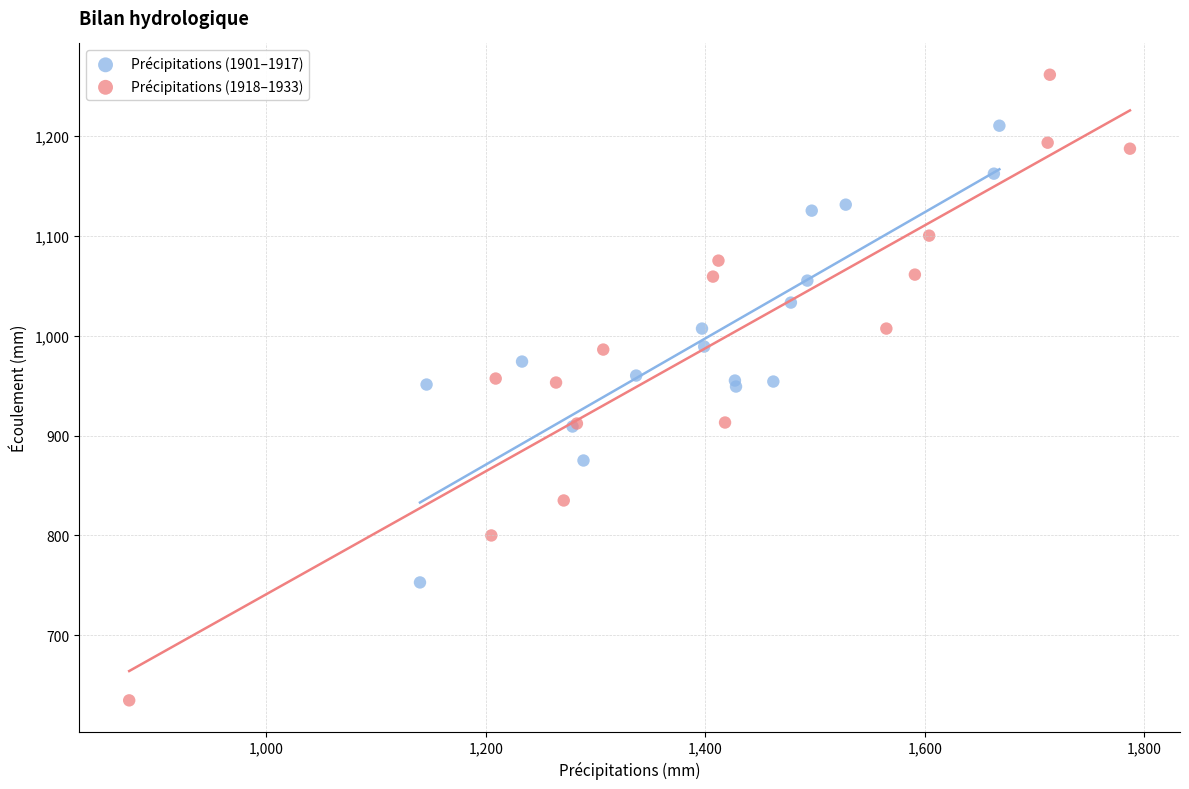

Which series has the widest spread of Y values?

Précipitations (1918–1933)